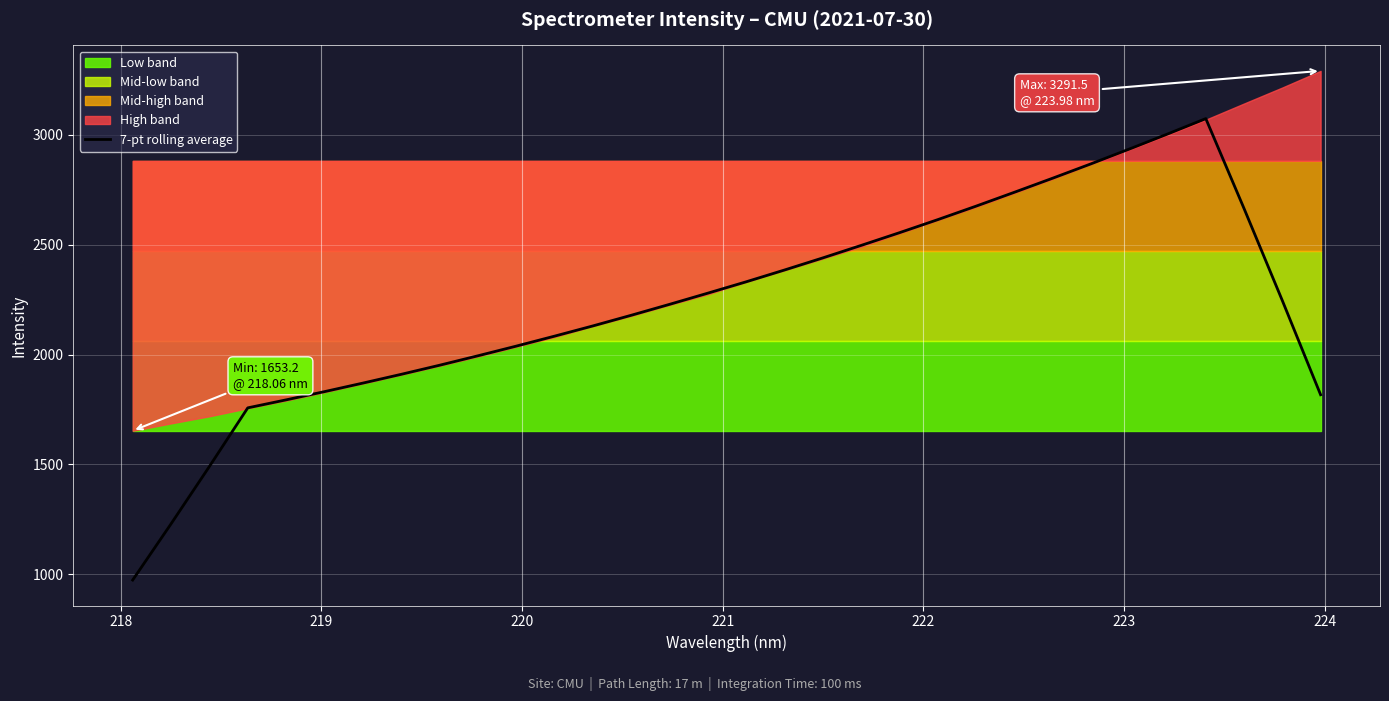

What is the maximum value for 7-pt rolling average?

3074.3